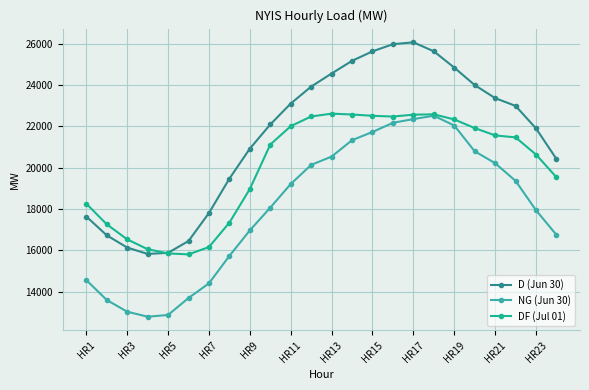

True or false: NG (Jun 30) and D (Jun 30) cross at least once.

False